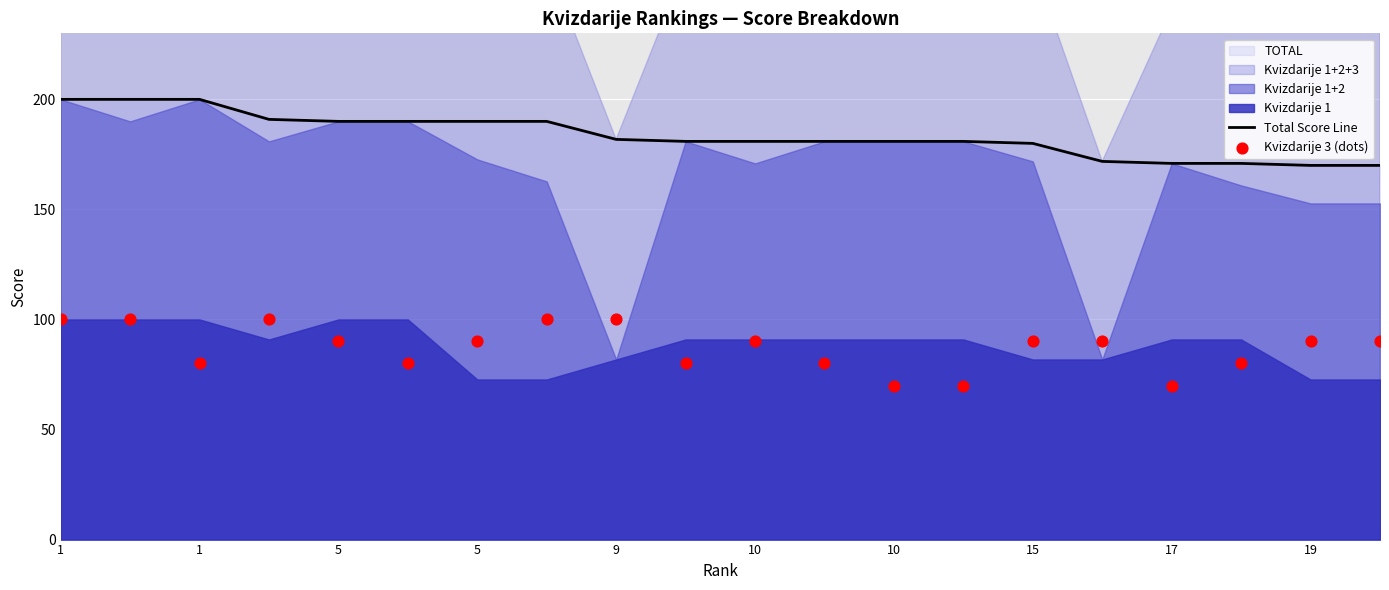

Which series reaches the minimum Y coordinate?

Kvizdarije 3 (dots)